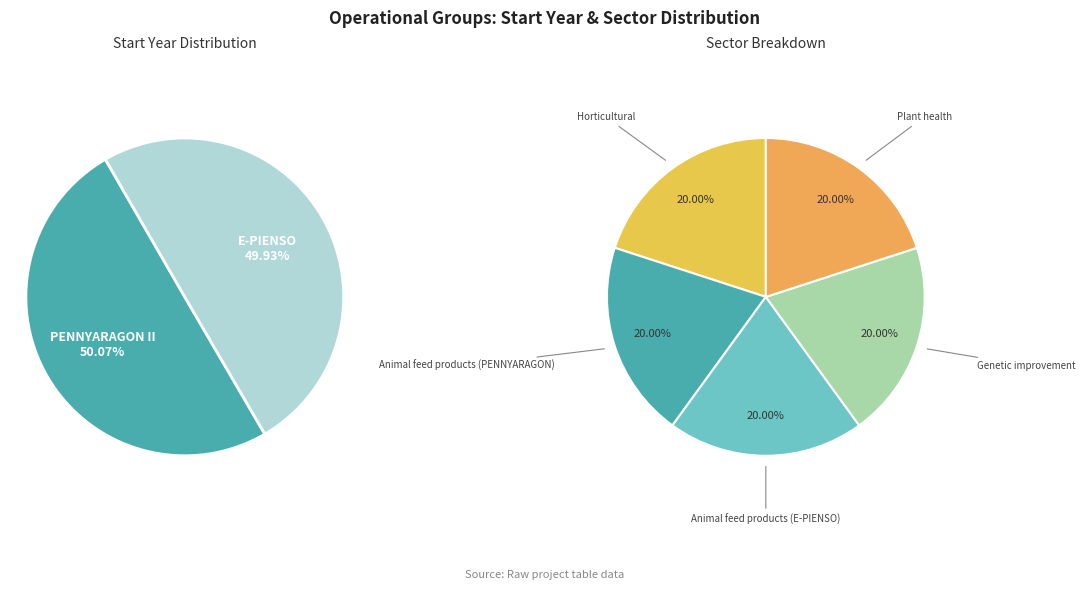

Count the number of slices in the pie.

2